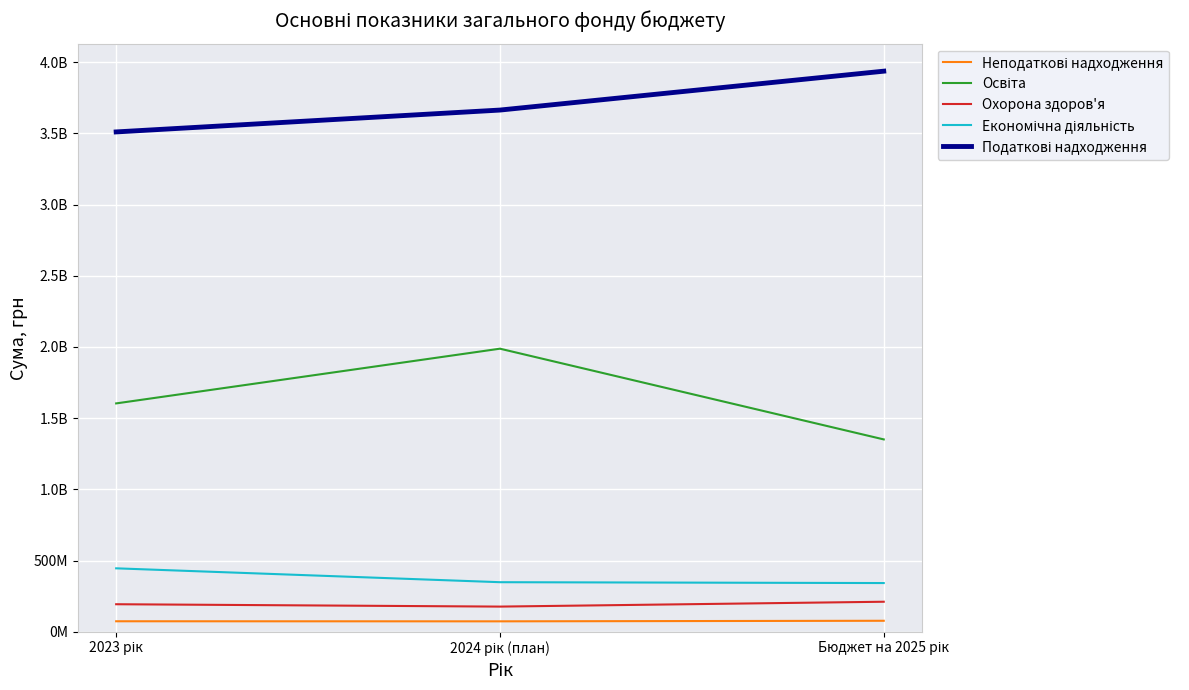

Is the value of Економічна діяльність at 2023 рік greater than the value of Освіта at 2024 рік (план)?

No